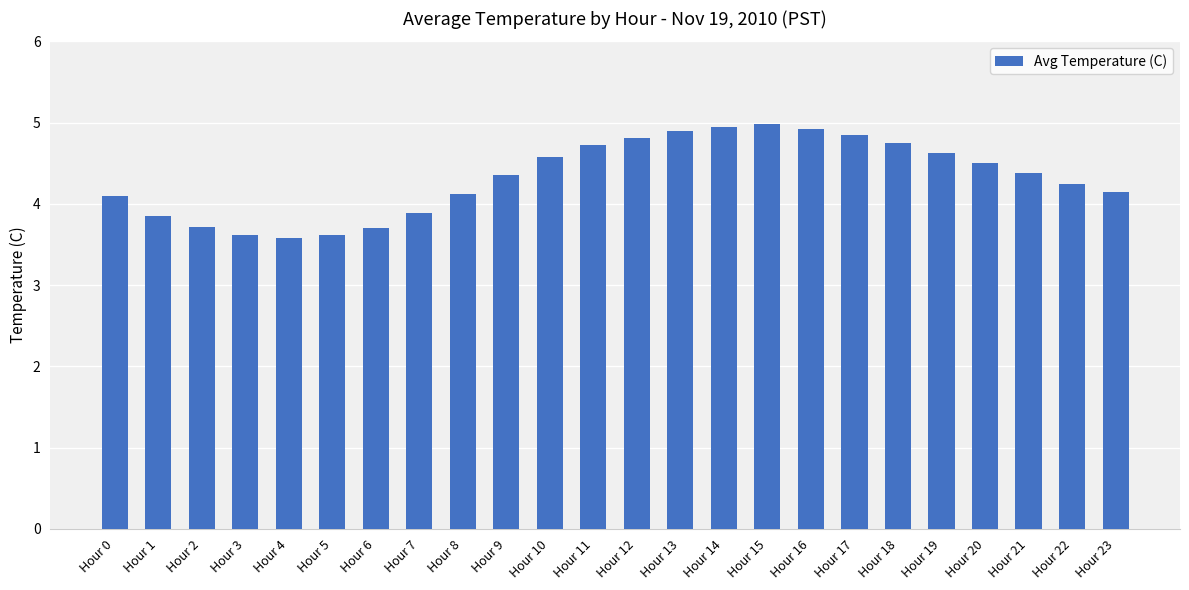

What is the difference between the values at Hour 11 and Hour 22?

0.5